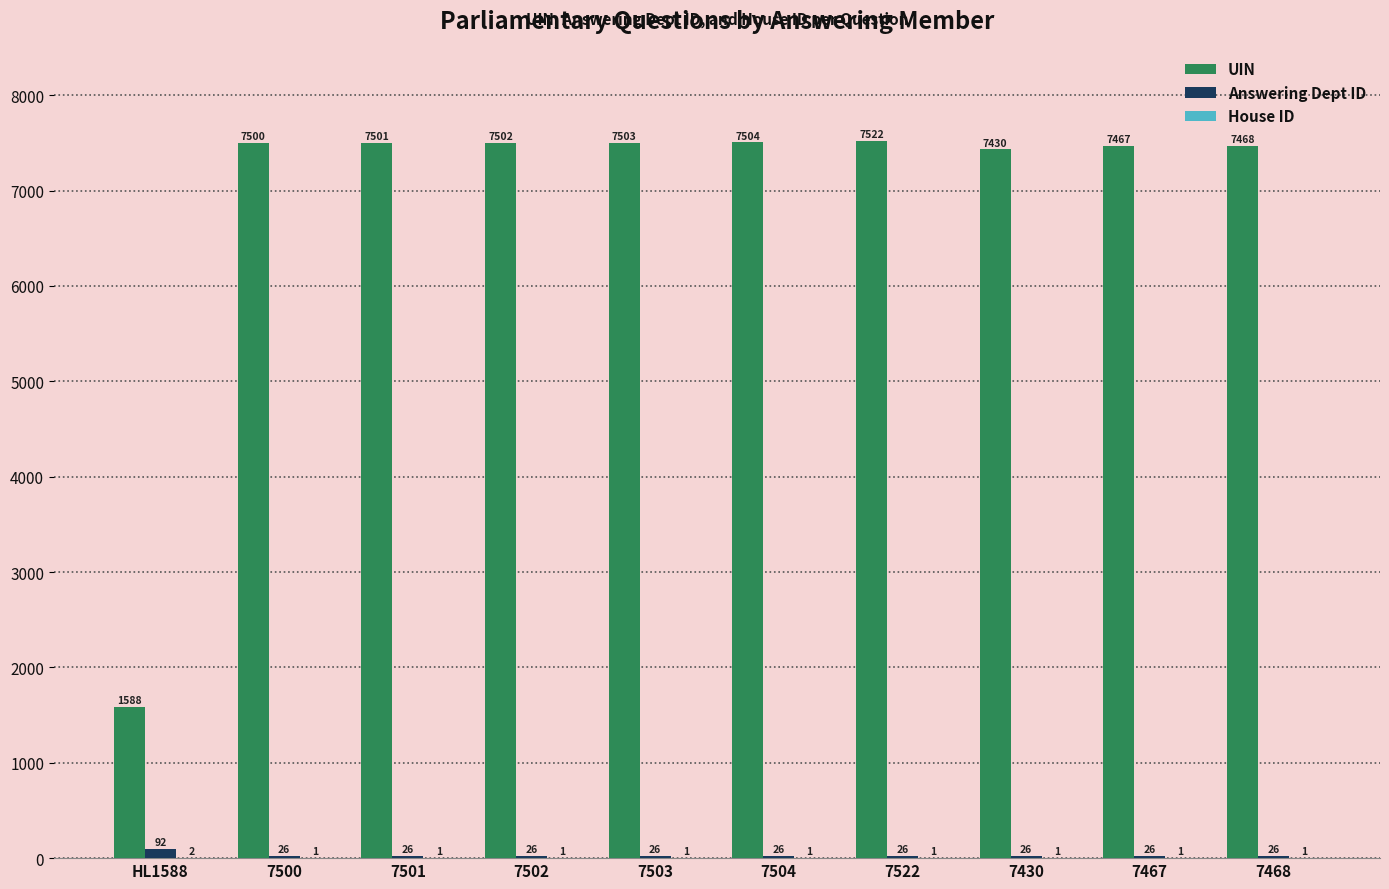

How many data points does each series have?

10